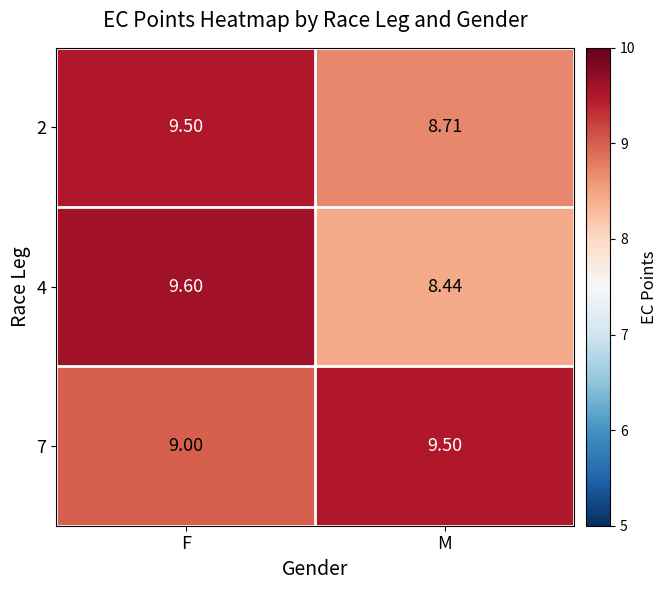

Which category has the lowest value in the 7 series?

F